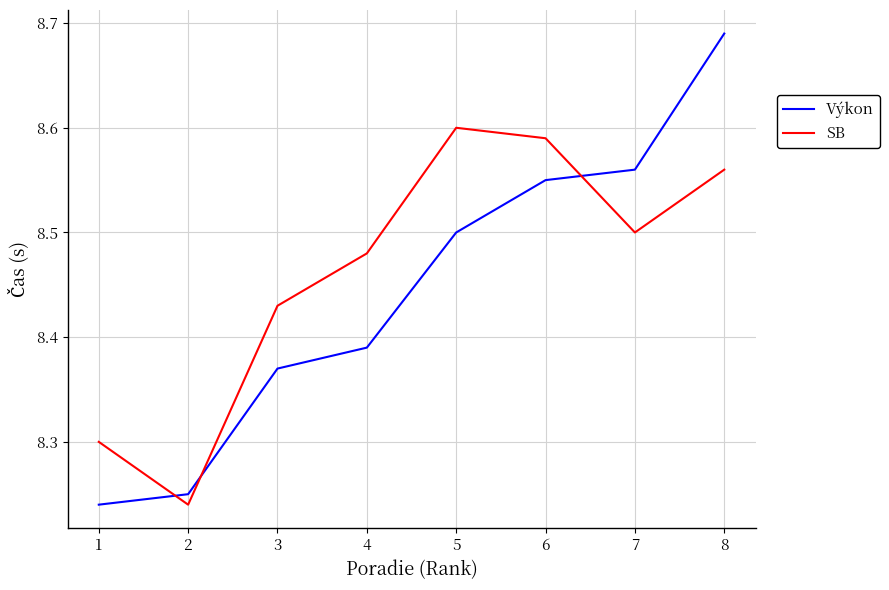

List the labels in order of SB value, smallest first.

2, 1, 3, 4, 7, 8, 6, 5